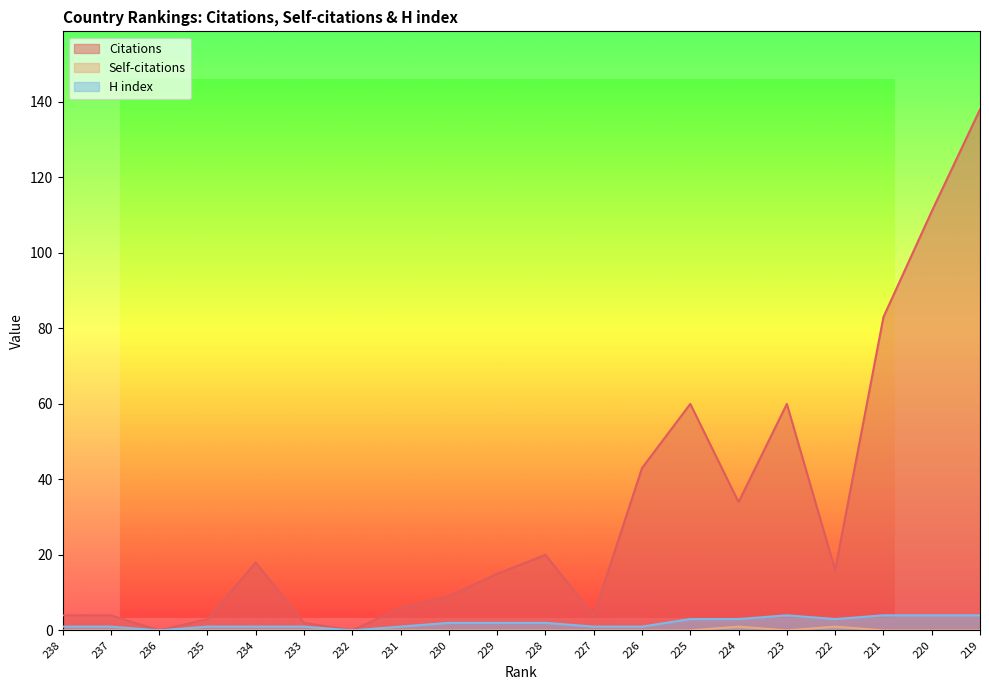

How many categories are shown in the chart?

20